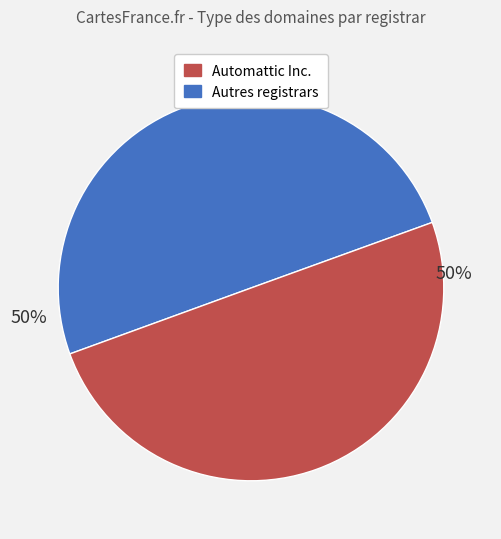

To the nearest percent, what is the average slice percentage?

50%